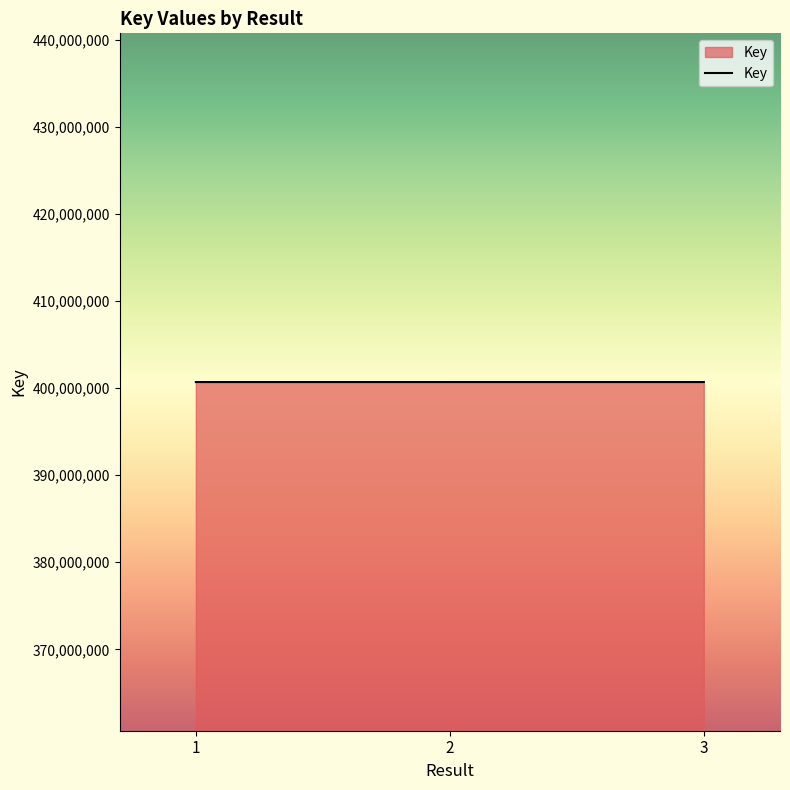

Approximately how many times larger is the value at 1 compared to 2?

1.0